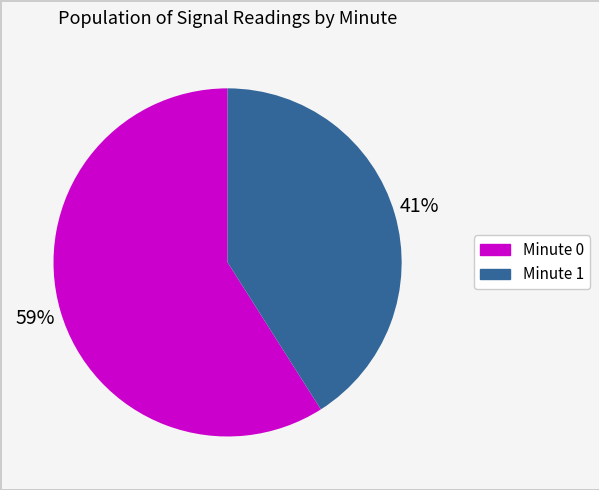

Is there a majority slice in this chart?

Yes